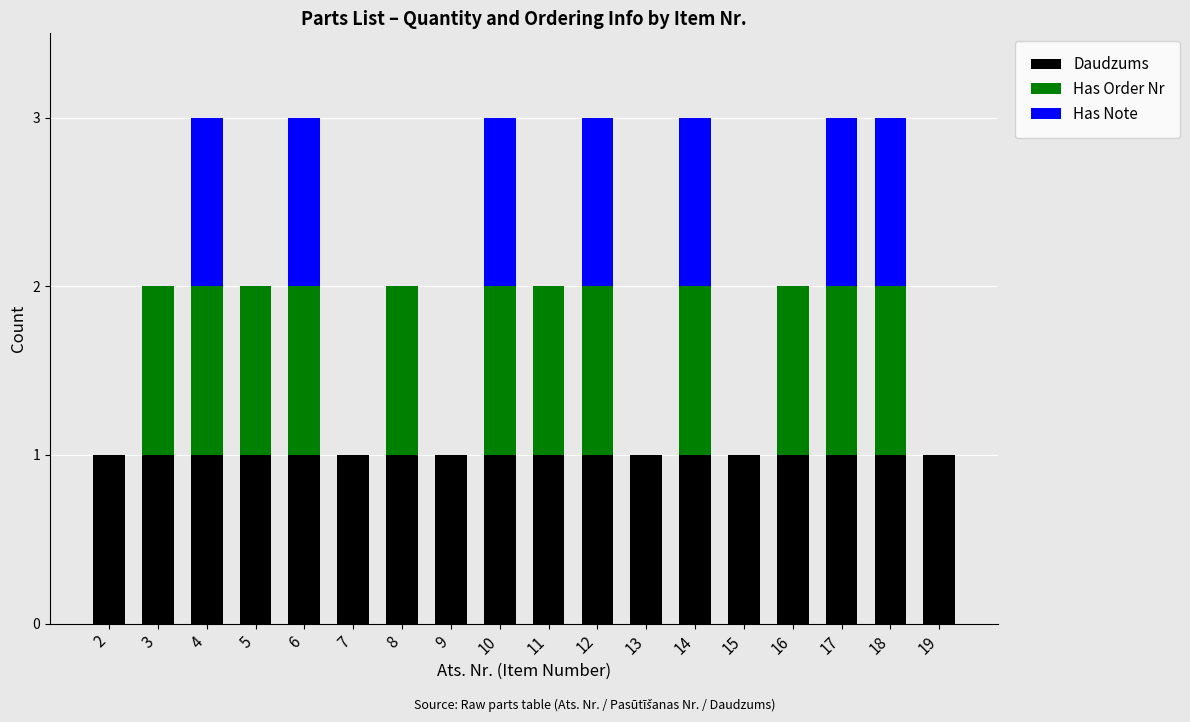

The value of Daudzums at 7 is 0. True or false?

False